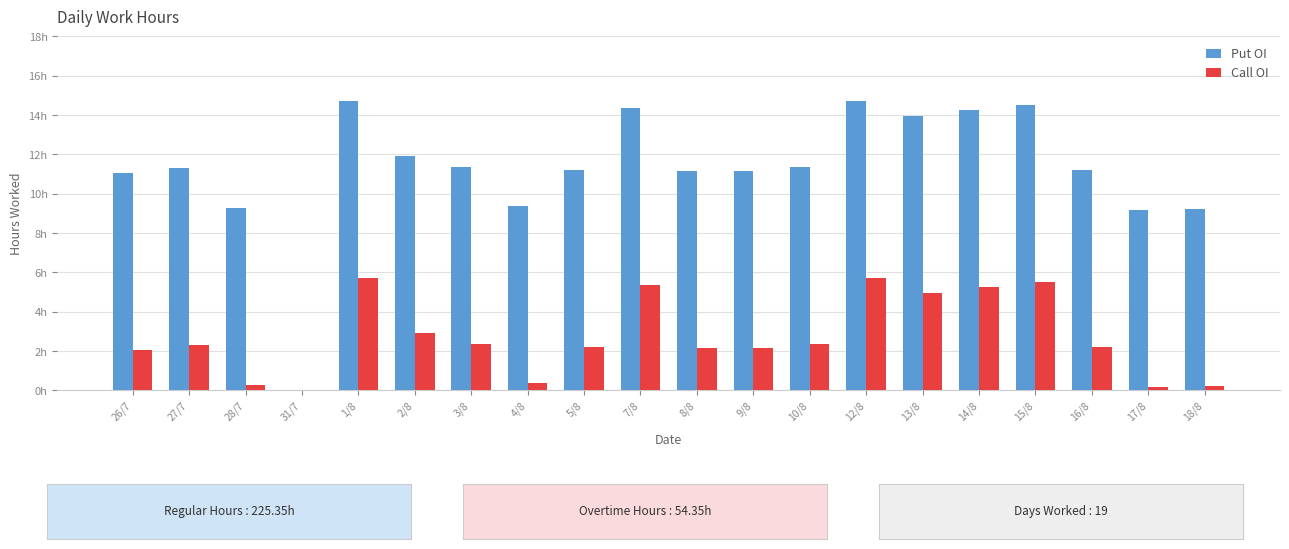

Reading left to right, what are all the values shown in this chart?

Put OI: 26/7=11.1	27/7=11.3	28/7=9.3	31/7=0.0	1/8=14.7	2/8=11.9	3/8=11.3	4/8=9.4	5/8=11.2	7/8=14.3	8/8=11.2	9/8=11.2	10/8=11.4	12/8=14.7	13/8=14.0	14/8=14.3	15/8=14.5	16/8=11.2	17/8=9.2	18/8=9.2
Call OI: 26/7=2.1	27/7=2.3	28/7=0.3	31/7=0.0	1/8=5.7	2/8=2.9	3/8=2.4	4/8=0.4	5/8=2.2	7/8=5.3	8/8=2.2	9/8=2.2	10/8=2.4	12/8=5.7	13/8=5.0	14/8=5.3	15/8=5.5	16/8=2.2	17/8=0.2	18/8=0.2